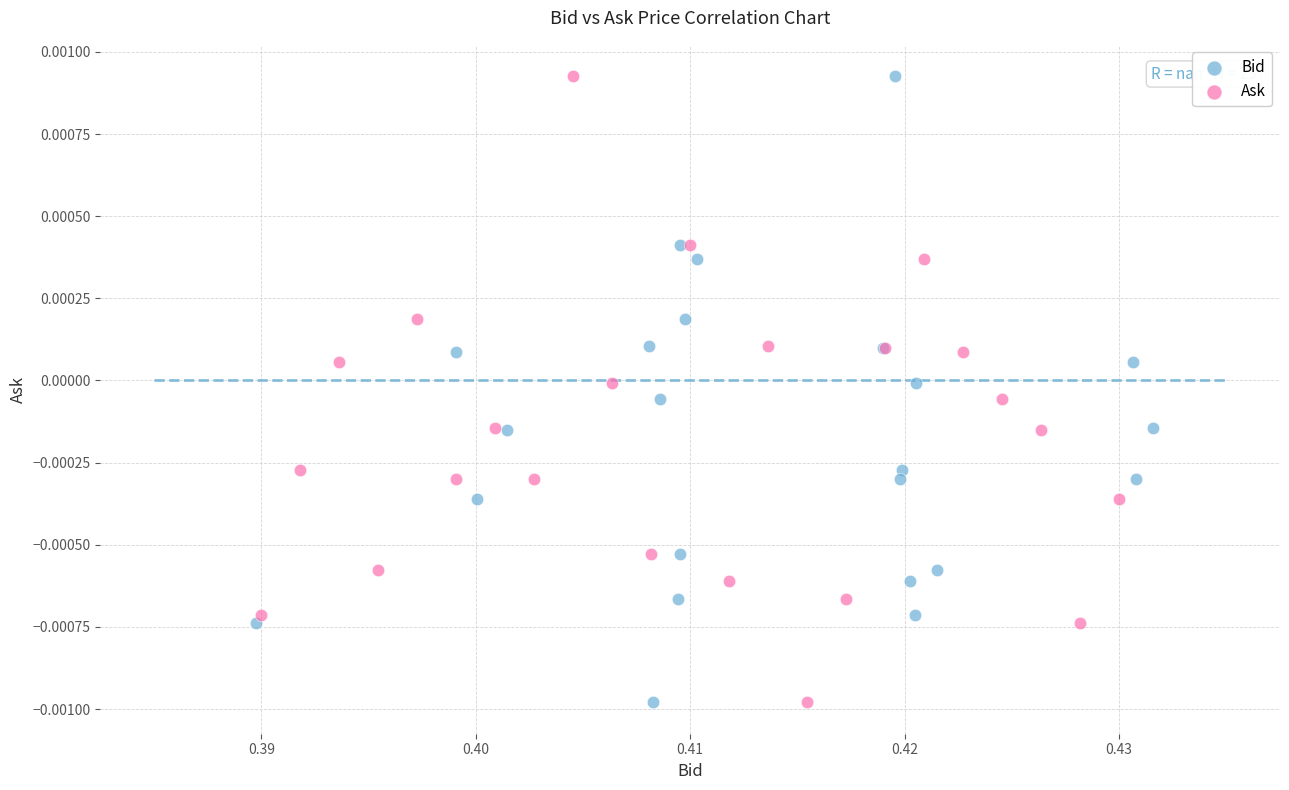

What are all the series names shown in the legend?

Bid, Ask